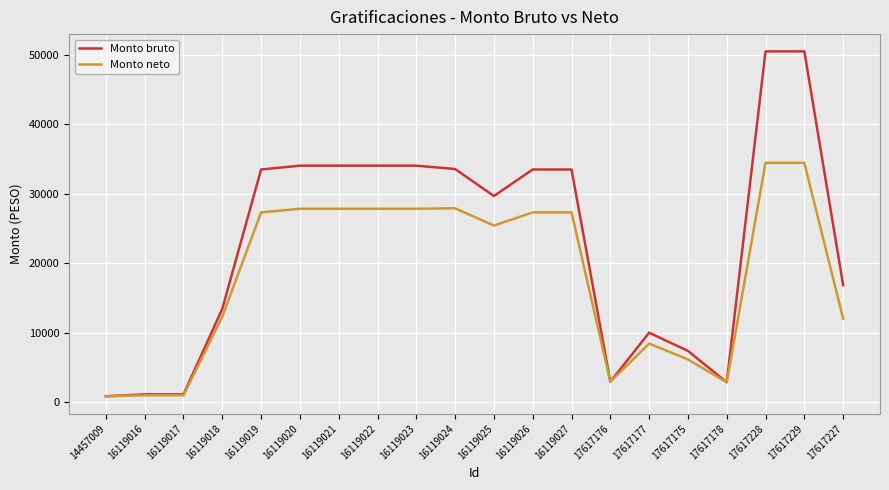

Is the value of Monto bruto at 16119020 greater than the value of Monto neto at 16119027?

Yes